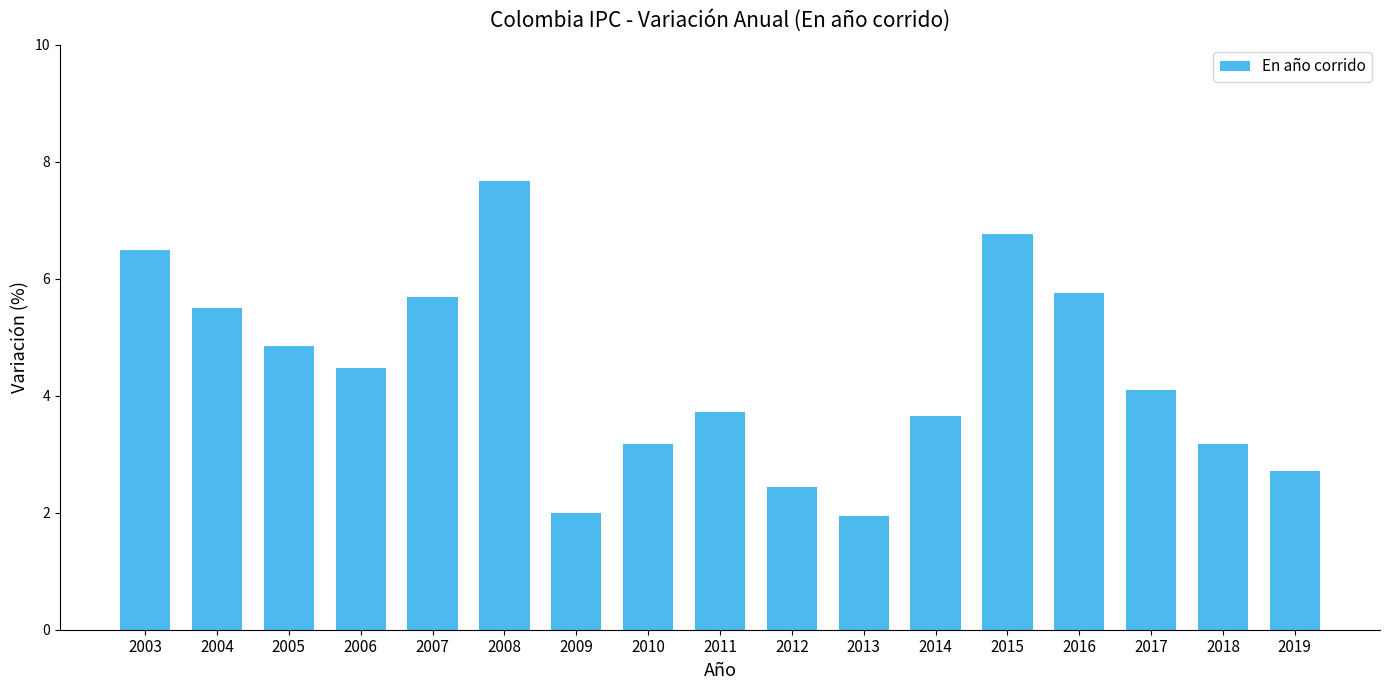

At which category does the chart reach its peak across all series?

2008